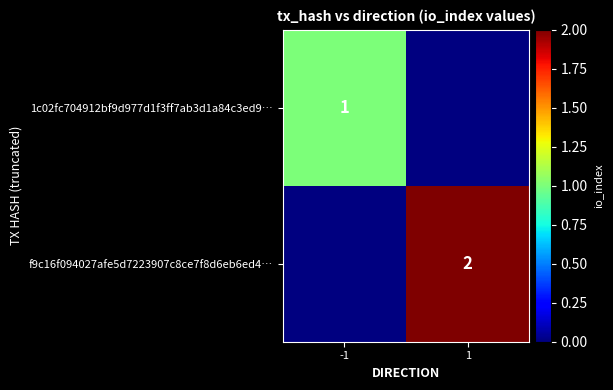

The 1c02fc704912bf9d977d1f3ff7ab3d1a84c3ed9… series shows 1 at -1. True or false?

True